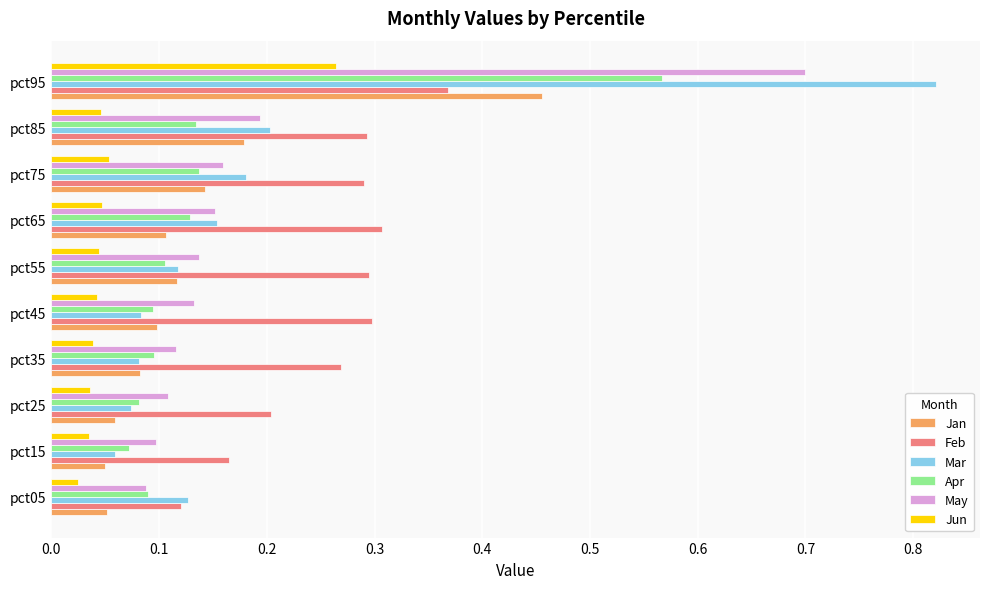

What is the sum of all May values?

1.9